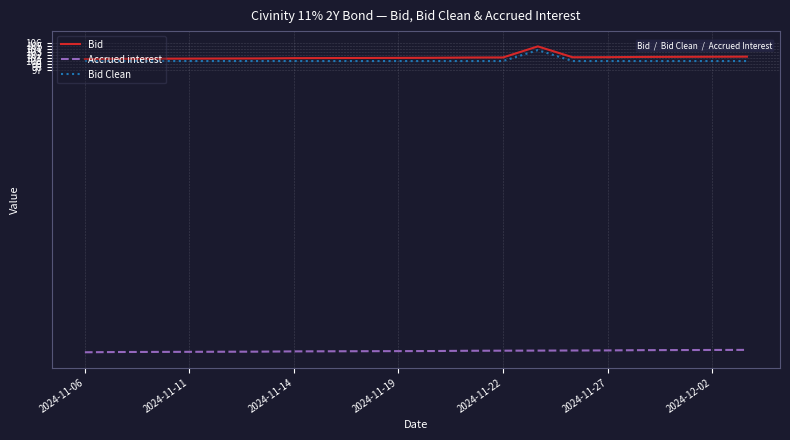

True or false: Bid and Accrued interest intersect in this chart.

False